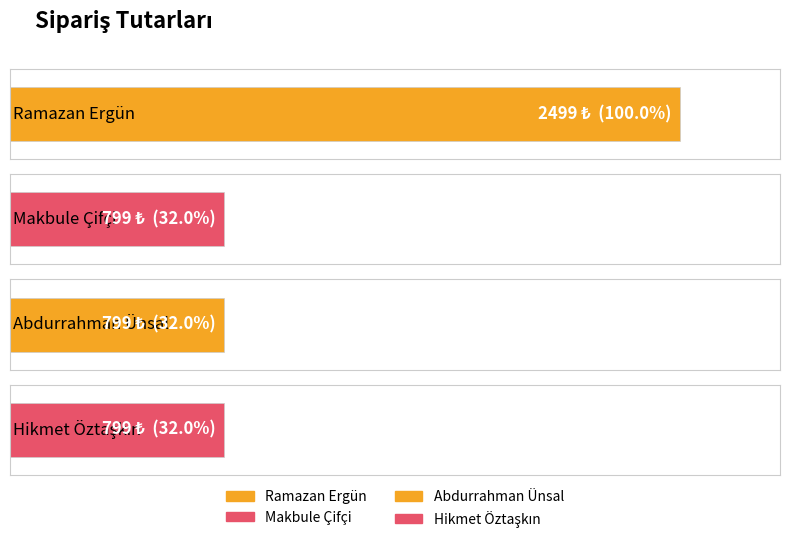

What is the label of the 4th bar from the right?

Ramazan Ergün